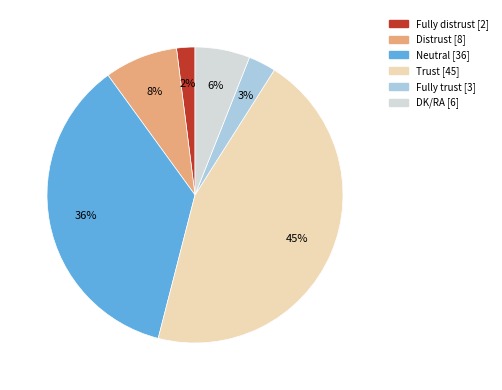

Does Neutral account for over 50% of the chart?

No